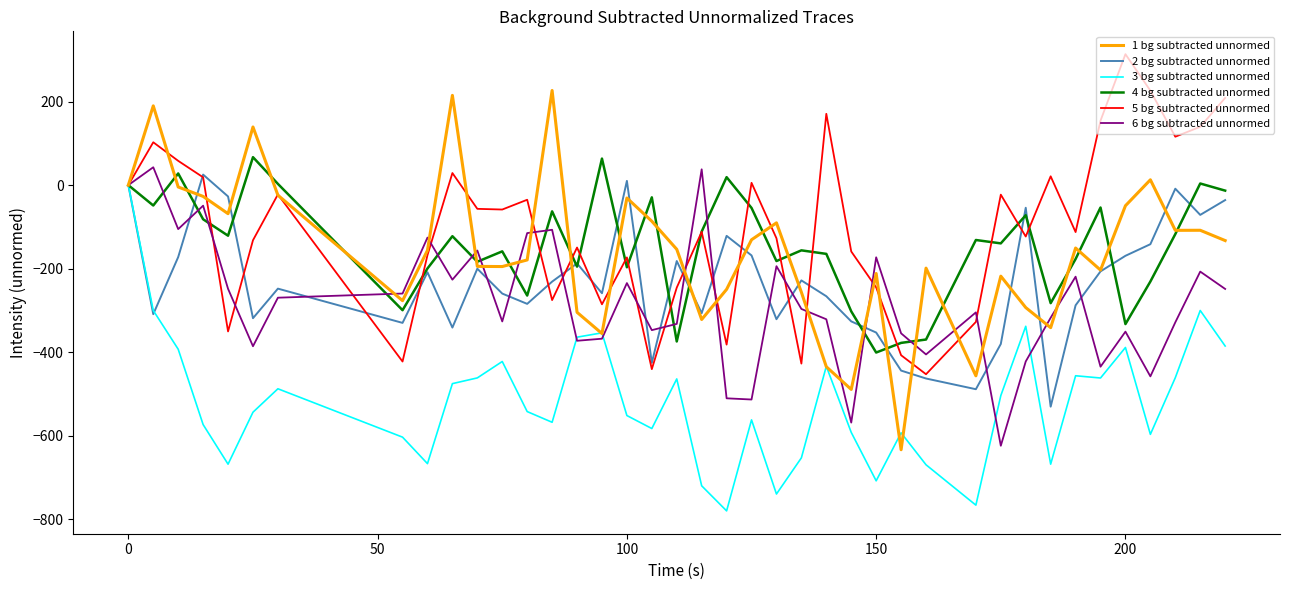

What is the highest value of the 5 bg subtracted unnormed series?

313.4